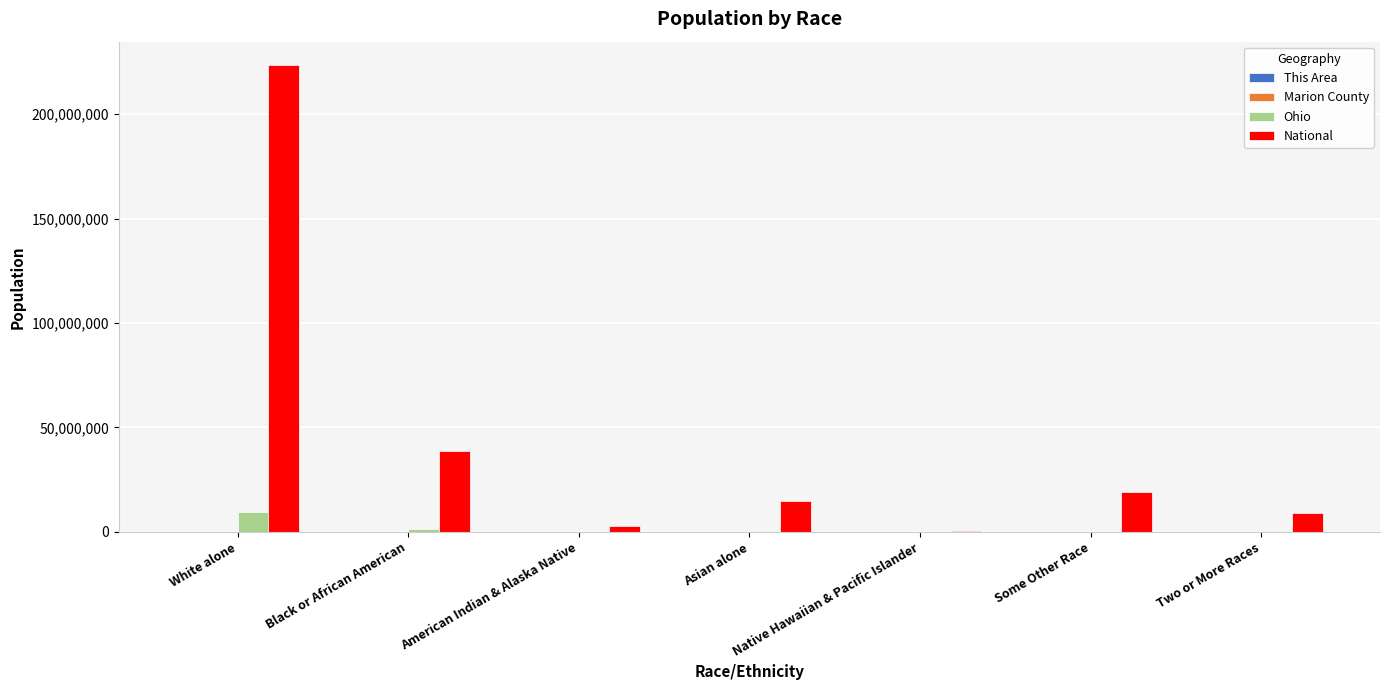

At which category is the sum across all series the highest?

White alone